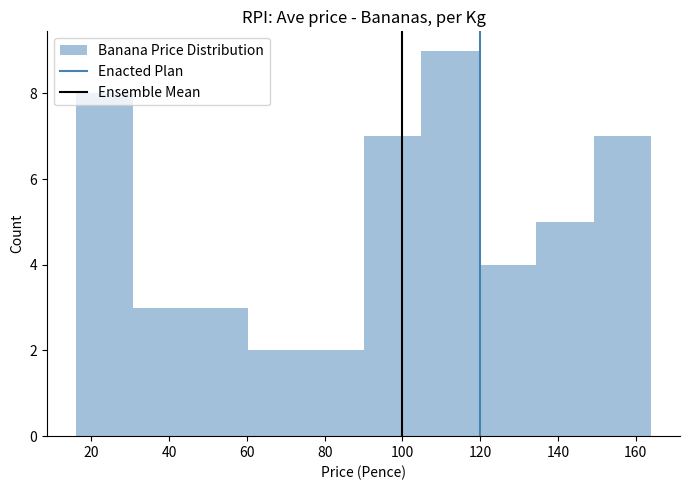

Reading left to right, transcribe this chart: for each bar, give the range it covers on the x-axis and its height. Neither the bar edges nor the heights are printed on the chart, so give them approximately, as read against the axes.

16.0 to 30.8: 8
30.8 to 45.6: 3
45.6 to 60.4: 3
60.4 to 75.2: 2
75.2 to 90.0: 2
90.0 to 104.8: 7
104.8 to 119.6: 9
119.6 to 134.4: 4
134.4 to 149.2: 5
149.2 to 164.0: 7